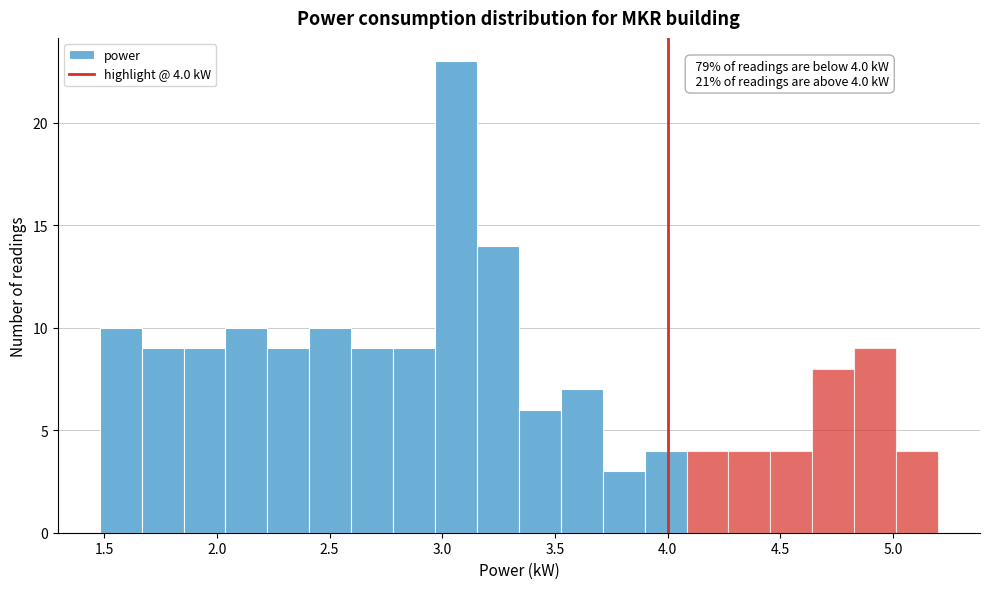

Read against the x-axis, roughly where is the centre of the tallest bar?

3.05